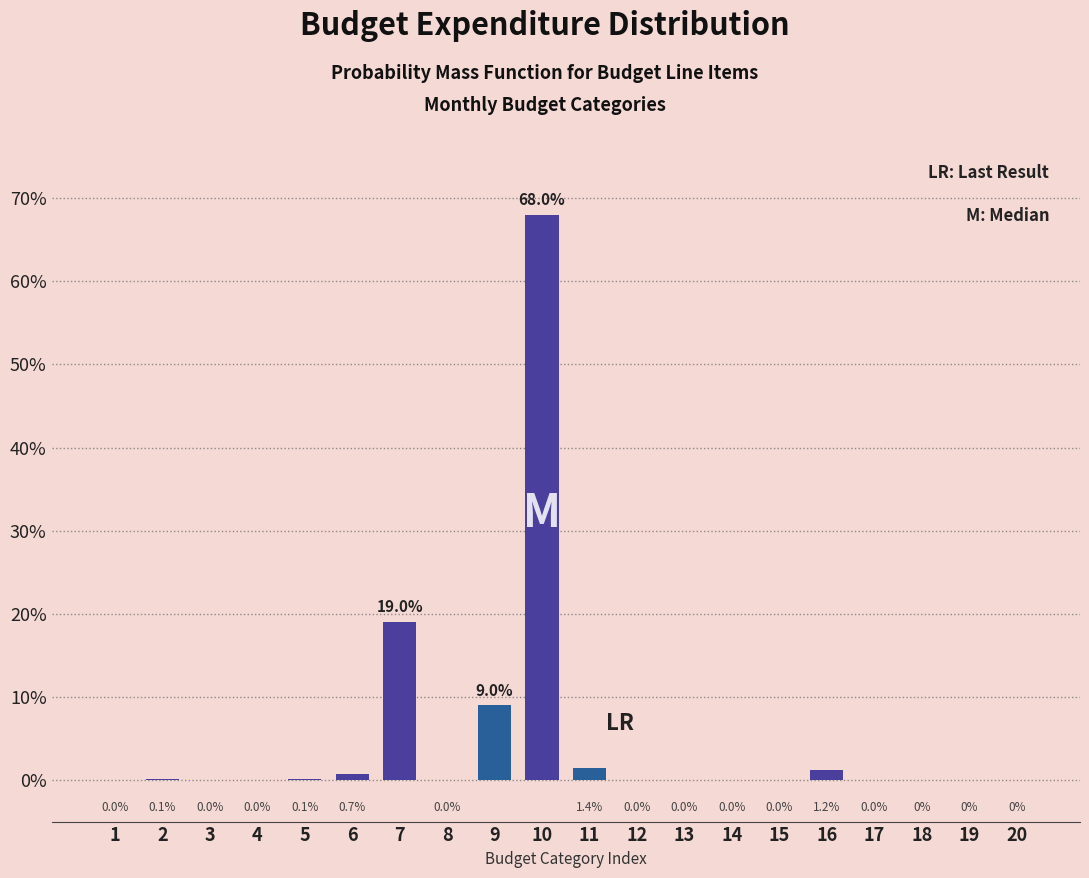

Reading left to right, list all the values displayed in this chart.

1=0.0	2=0.1	3=0.0	4=0.0	5=0.1	6=0.7	7=19.0	8=0.0	9=9.0	10=68.0	11=1.4	12=0.0	13=0.0	14=0.0	15=0.0	16=1.2	17=0.0	18=0.0	19=0.0	20=0.0